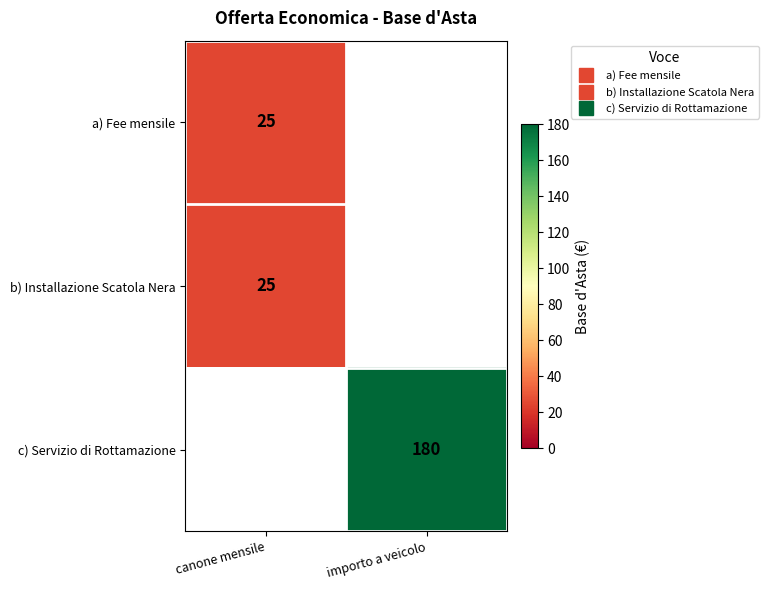

At which label is b) Installazione Scatola Nera closest to 25?

canone mensile